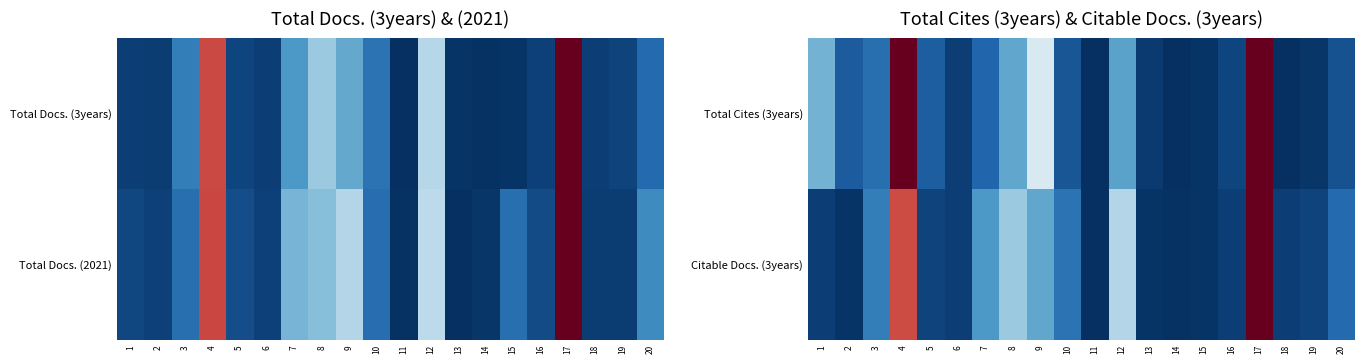

What is the sum of all Citable Docs. (3years) values?

3.6